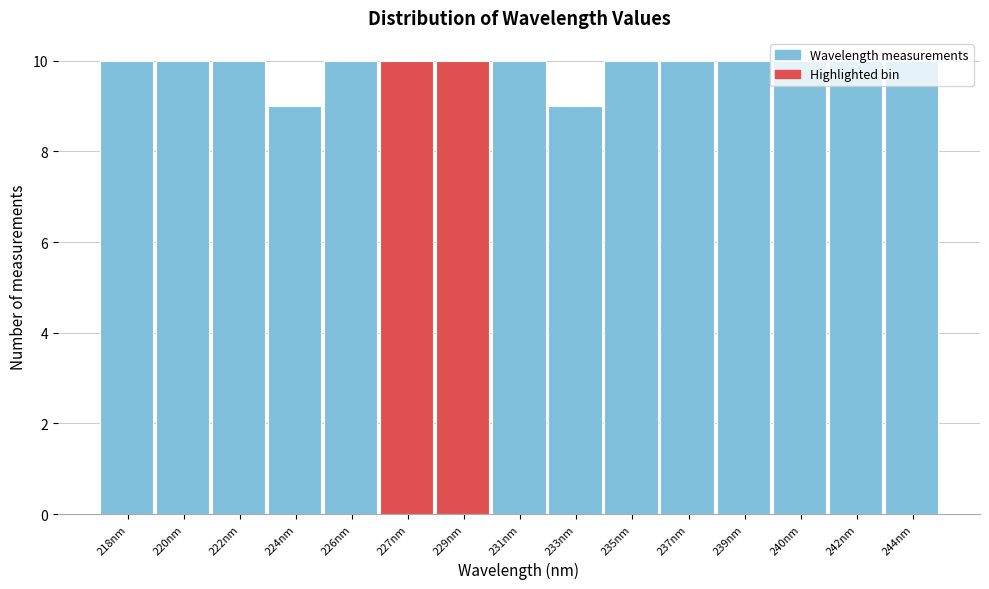

What is the label of the 3rd bar from the left?

222nm